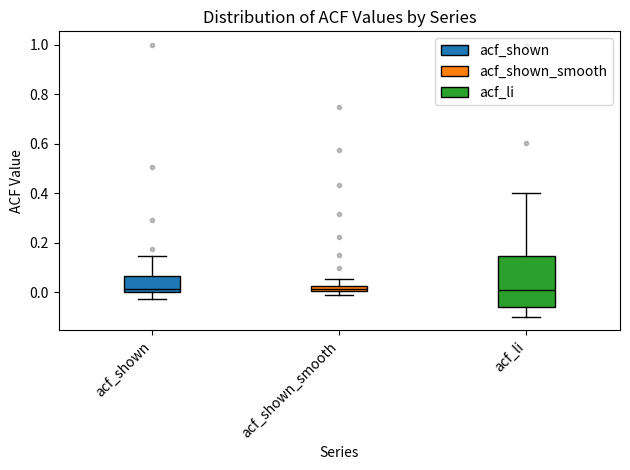

Comparing the boxes themselves (not the whiskers), which one is the tallest?

acf_li